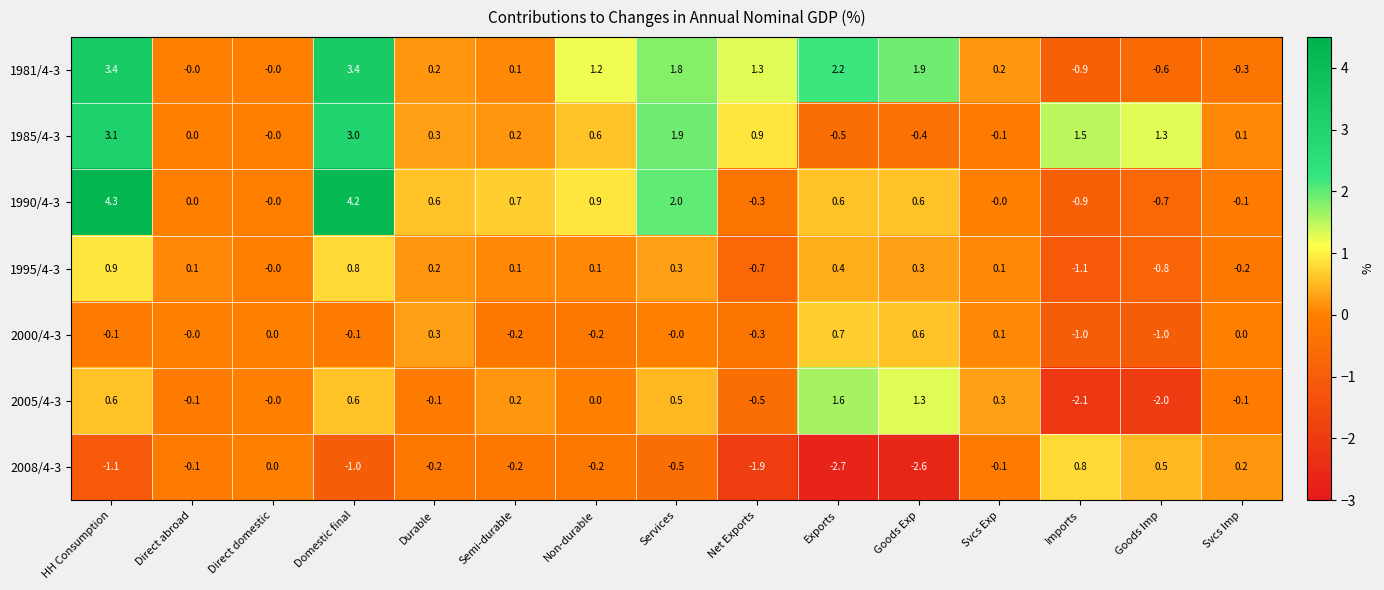

Where does the 1995/4-3 series first go above 0?

HH Consumption